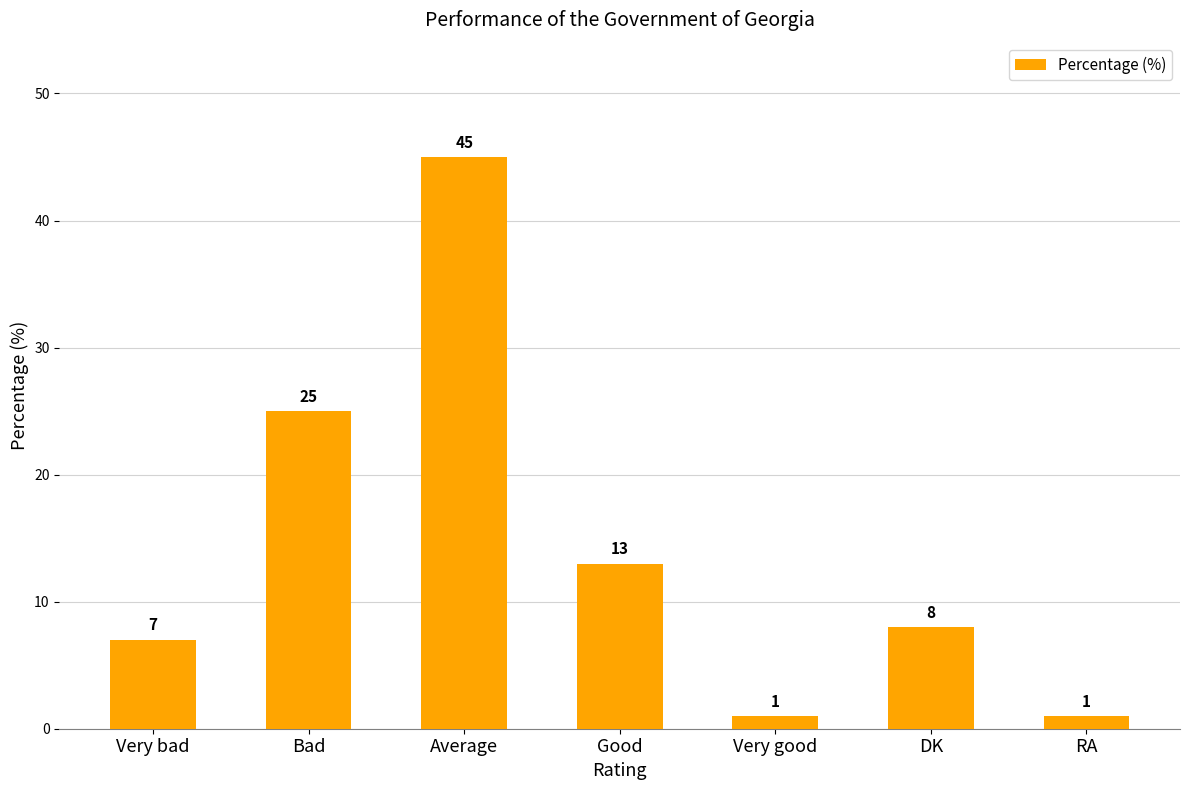

What is the difference between the maximum and minimum values?

44